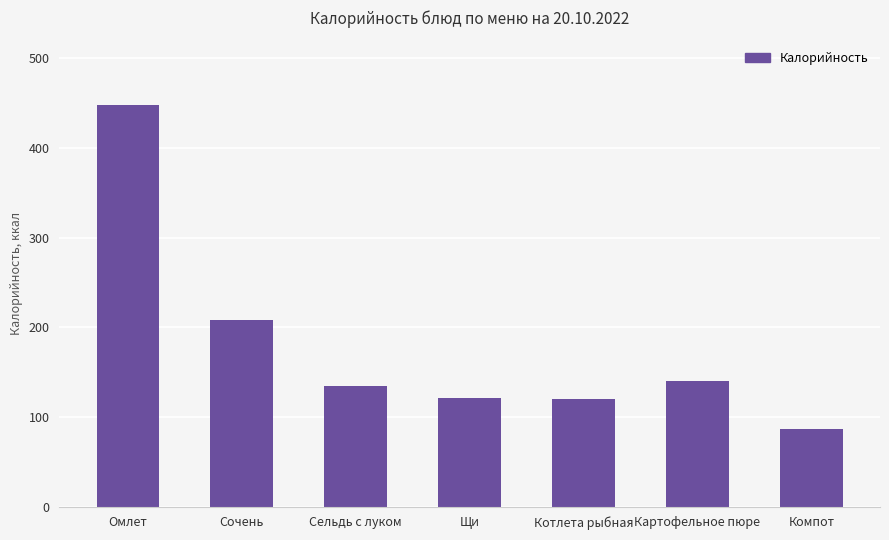

What is the maximum value shown in the chart?

448